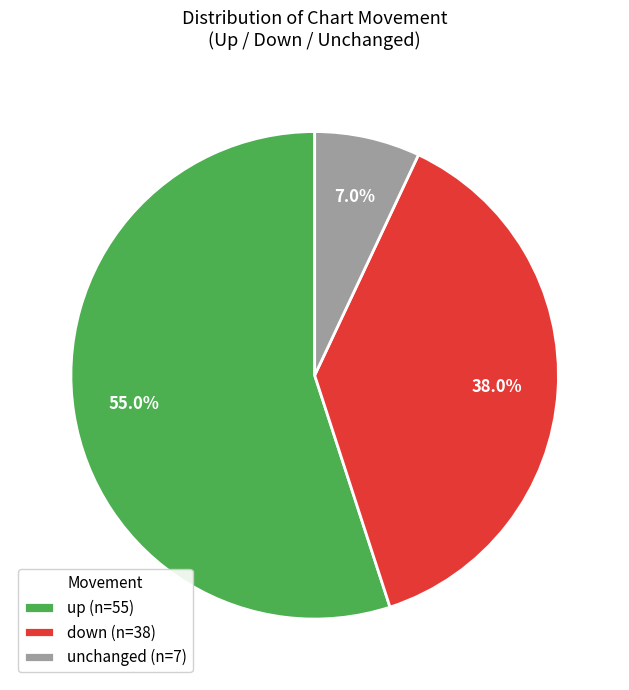

What is the ratio of the value at up (n=55) to the value at down (n=38)?

1.4